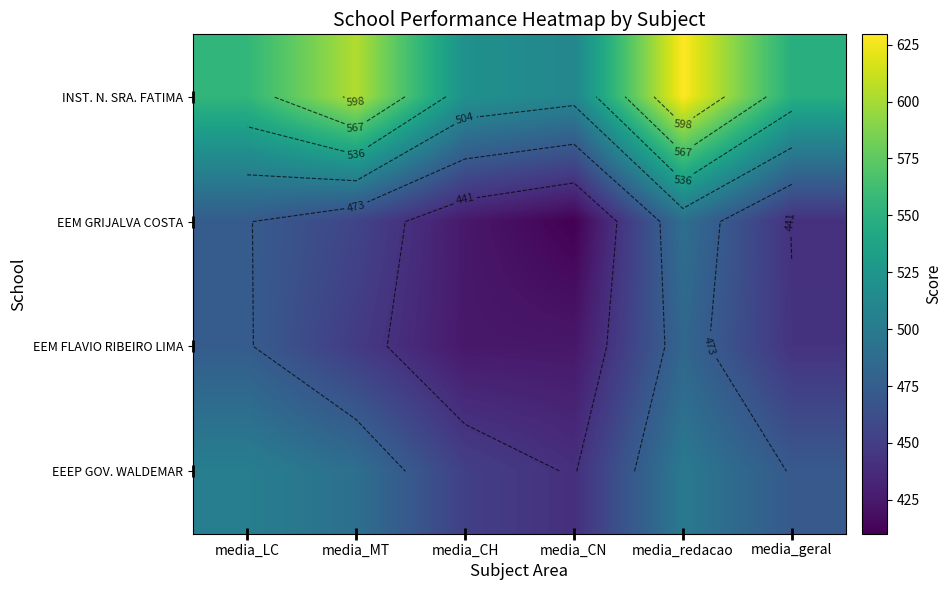

Which series has the widest spread of values?

INST. N. SRA. FATIMA